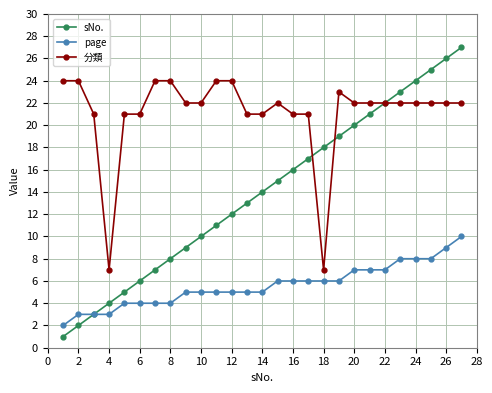

True or false: 分類 has more than 0 points higher than both neighbors.

True